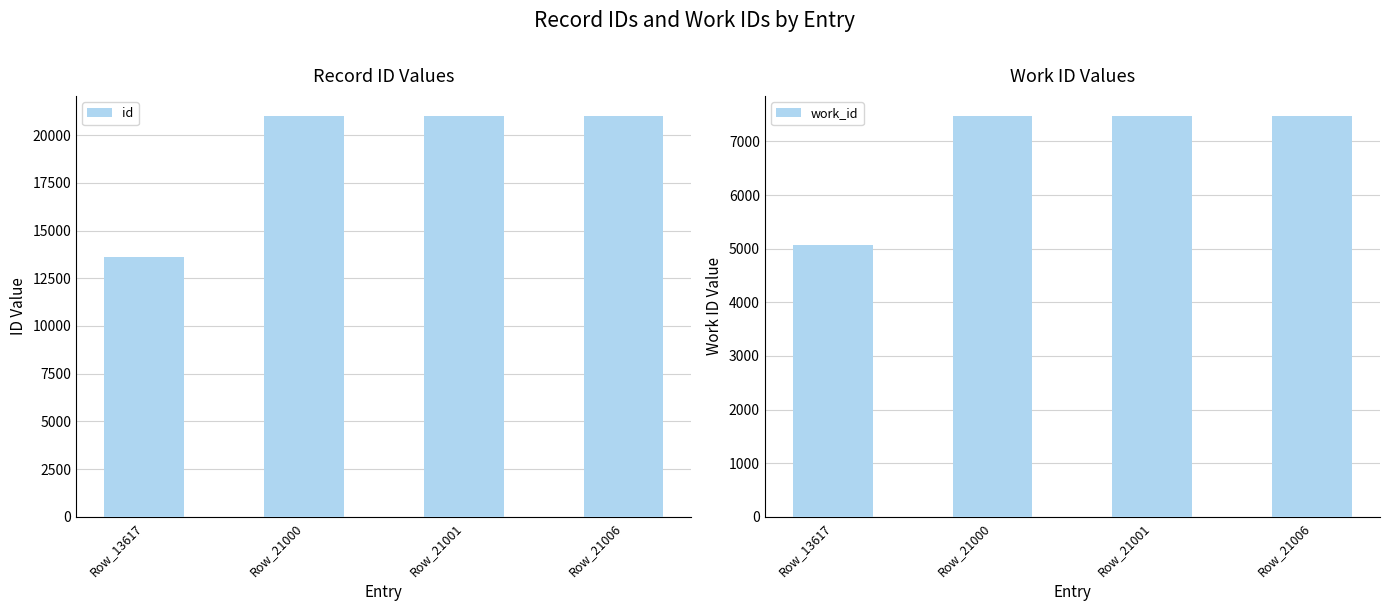

Is it true that id equals 4445 at Row_21006?

False